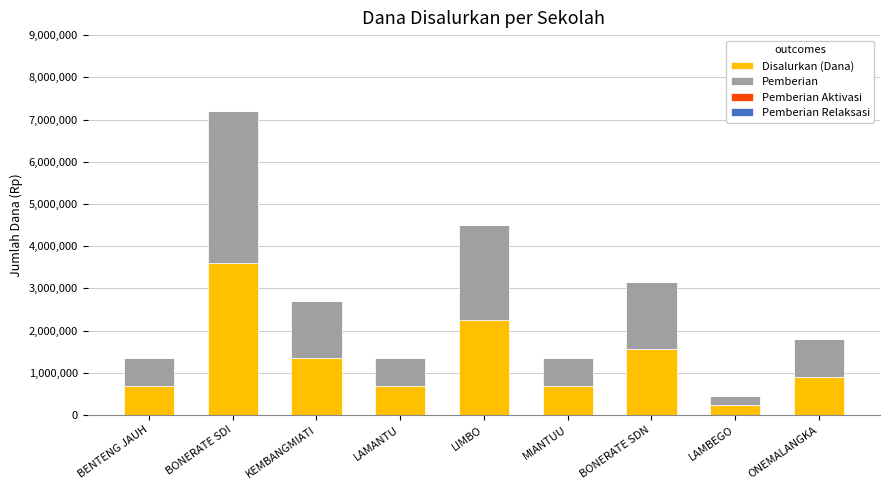

The value of Disalurkan (Dana) at LAMANTU is 1147029. True or false?

False